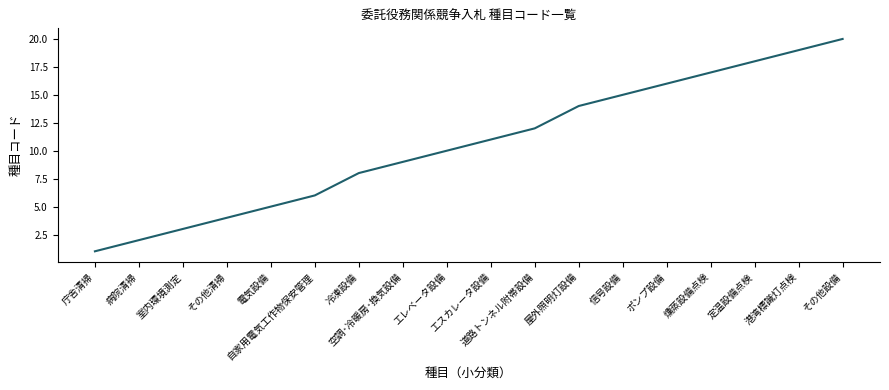

What is the average value?

11